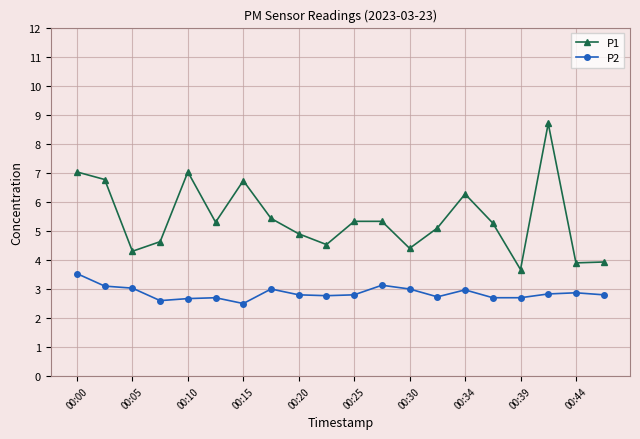

Rank the series by their average value, from lowest to highest.

P2, P1